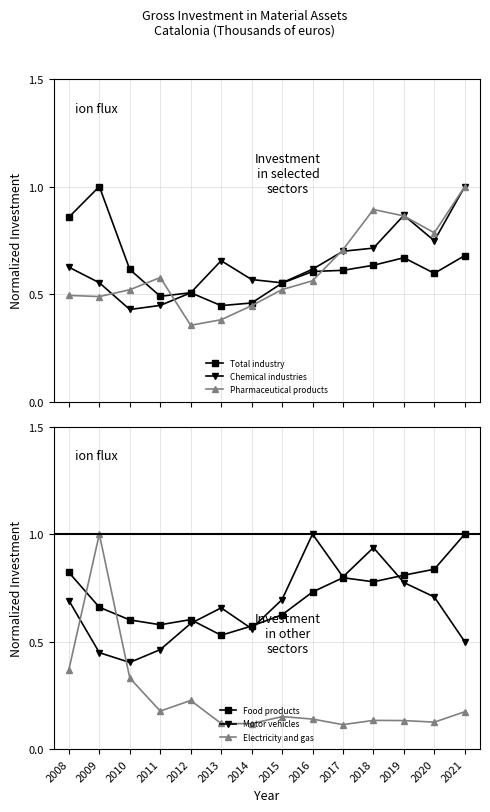

How many lines are shown in the chart?

6